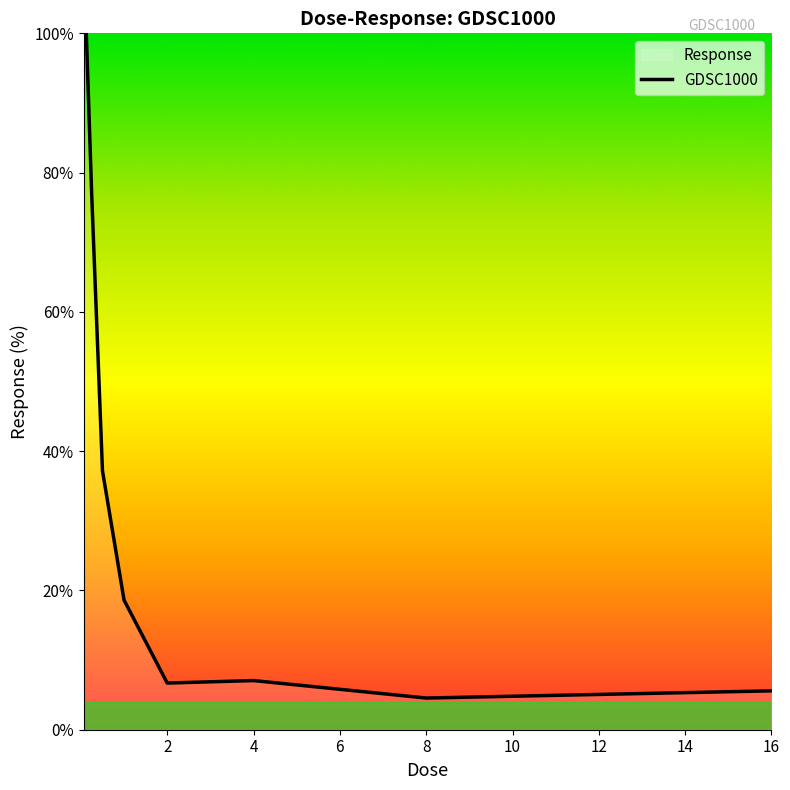

Is it true that the value at 16 is 5.6?

True